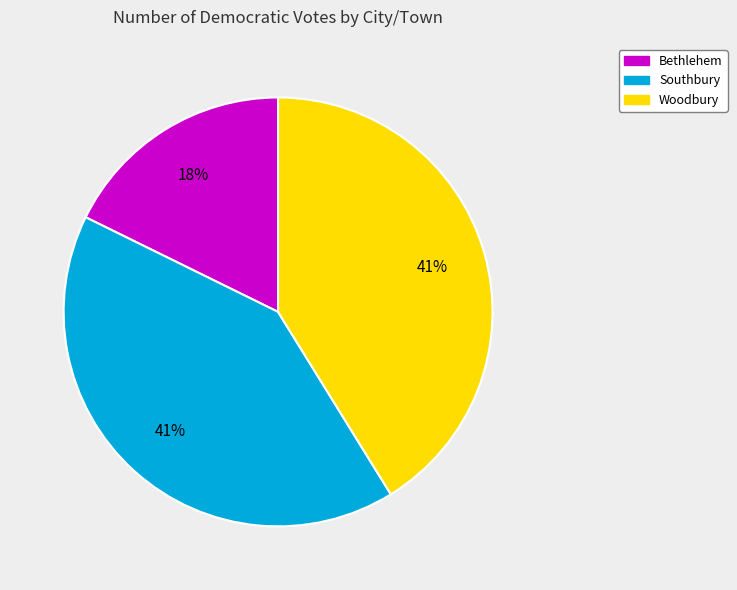

Count the number of slices in the pie.

3